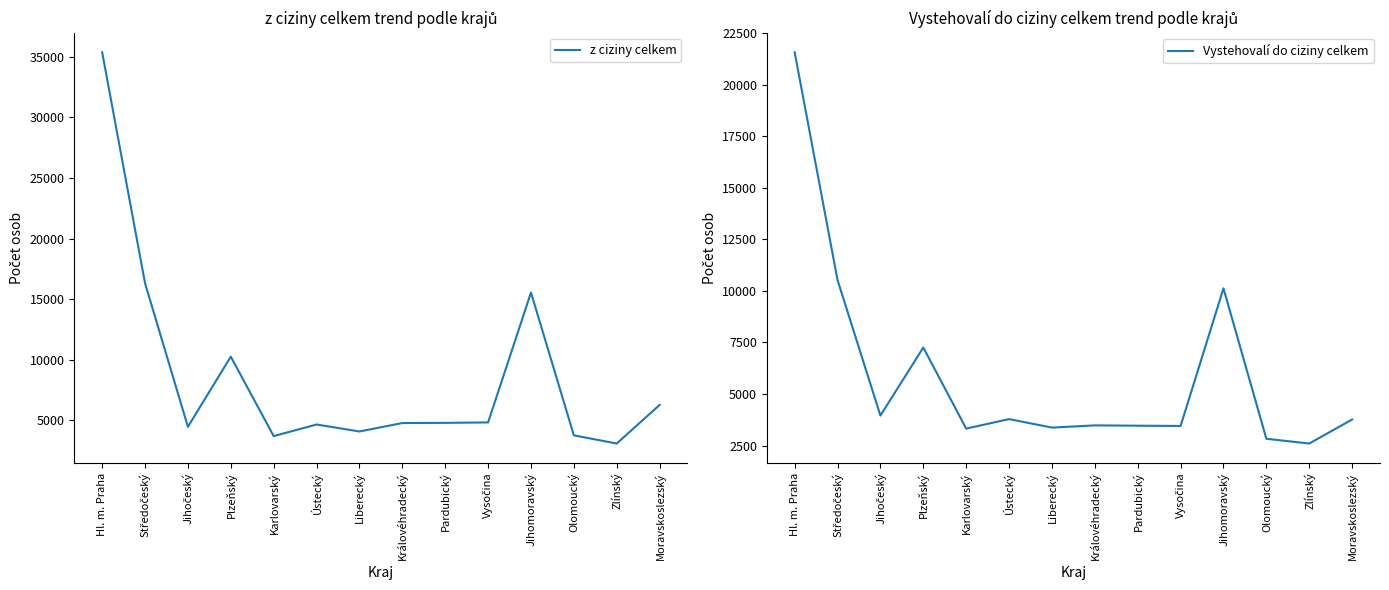

List the series in order of their peak value, highest first.

z ciziny celkem, Vystehovalí do ciziny celkem